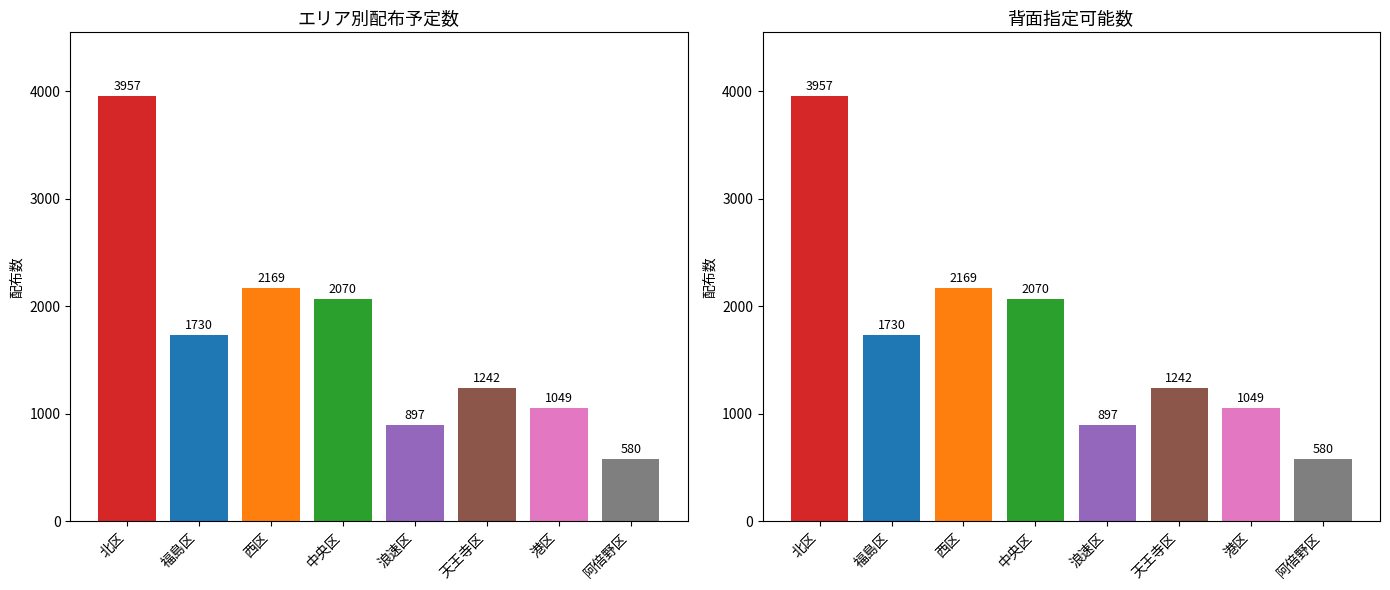

How many data points does each series have?

8